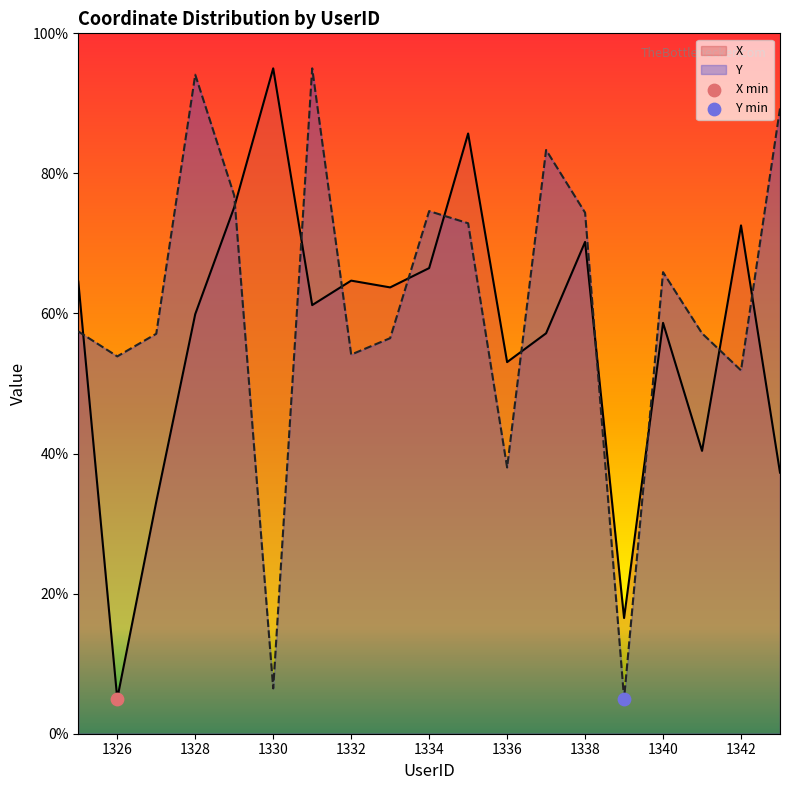

Which series has the widest spread of Y values?

X